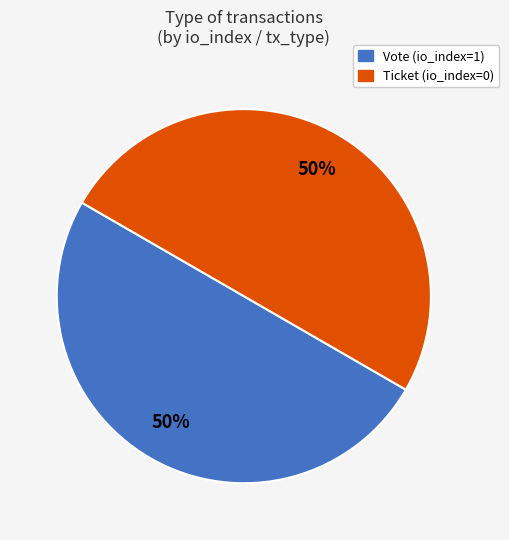

How many slices are in this pie chart?

2